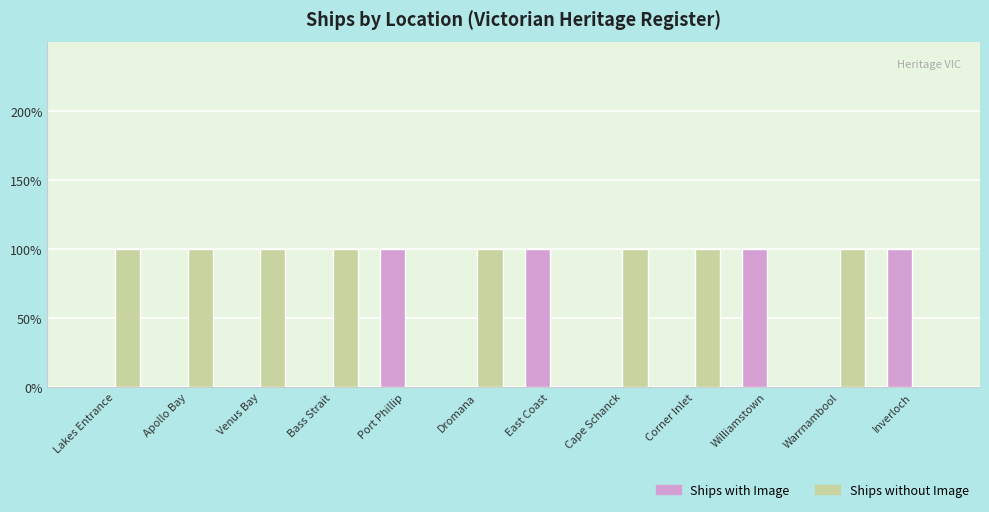

Between Lakes Entrance and Bass Strait, which is larger?

Lakes Entrance